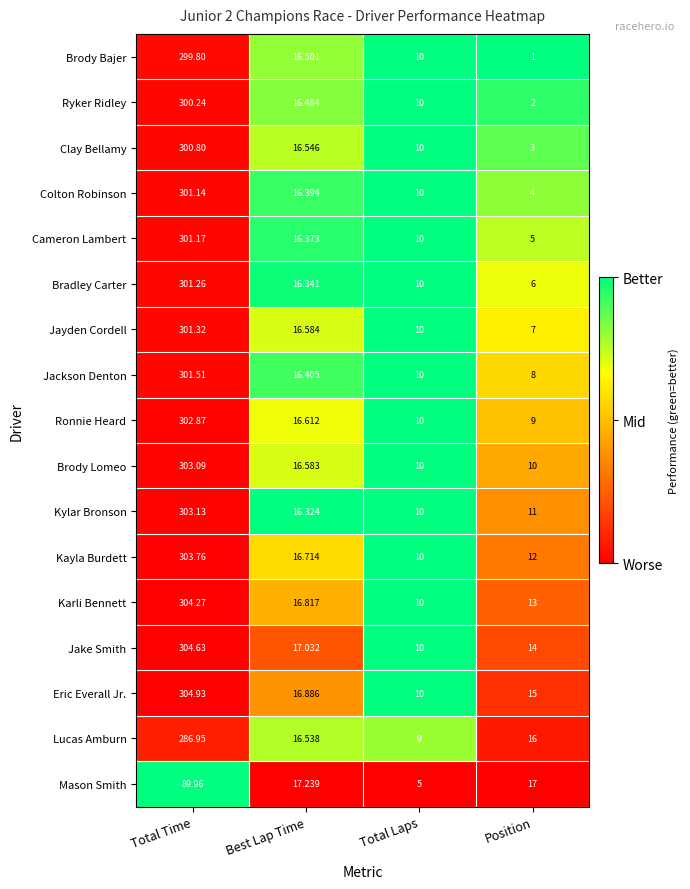

Is the value of Brody Lomeo at Position greater than the value of Jackson Denton at Total Time?

No